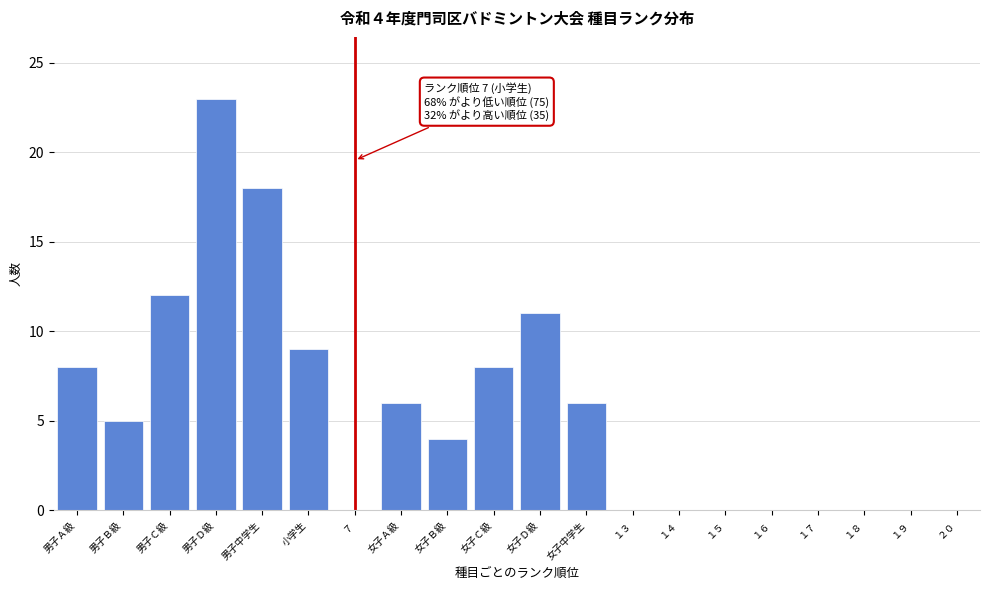

Reading left to right, list all the values displayed in this chart.

男子Ａ級=8	男子Ｂ級=5	男子Ｃ級=12	男子Ｄ級=23	男子中学生=18	小学生=9	７=0	女子Ａ級=6	女子Ｂ級=4	女子Ｃ級=8	女子Ｄ級=11	女子中学生=6	１３=0	１４=0	１５=0	１６=0	１７=0	１８=0	１９=0	２０=0